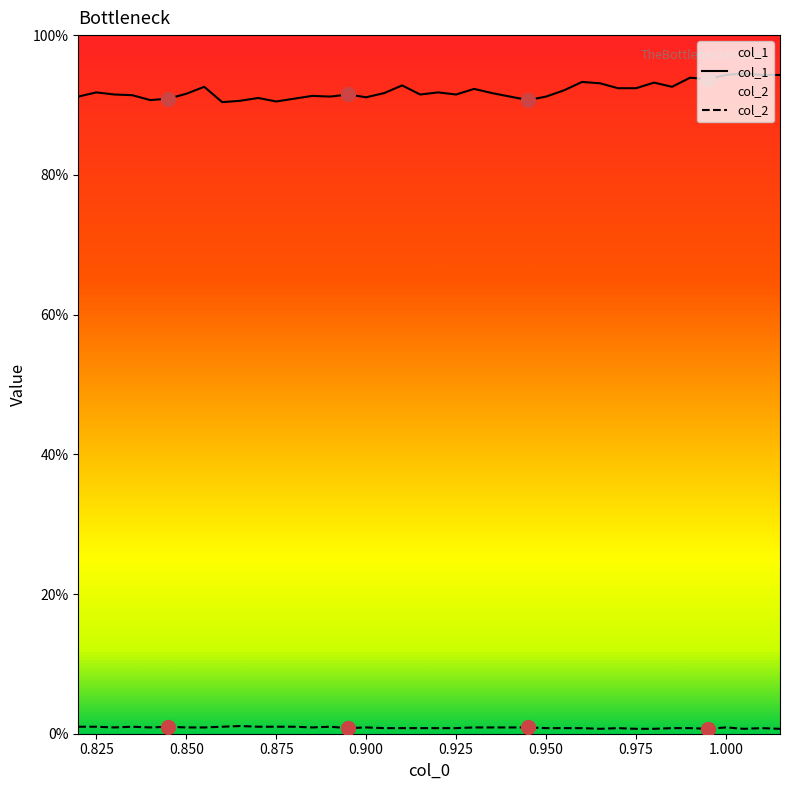

What is the value of the col_1 point at the 10th from the left?

0.9